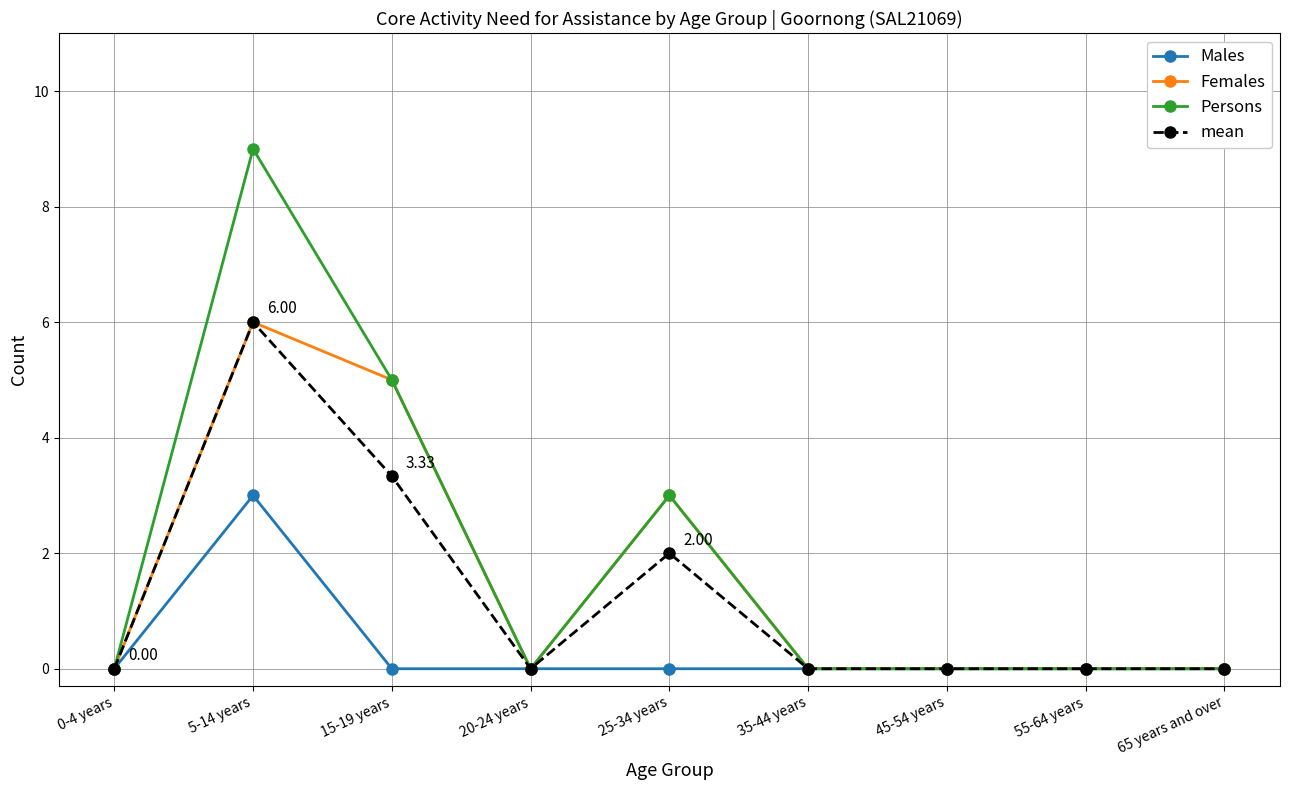

Which category has the highest value across all series?

5-14 years